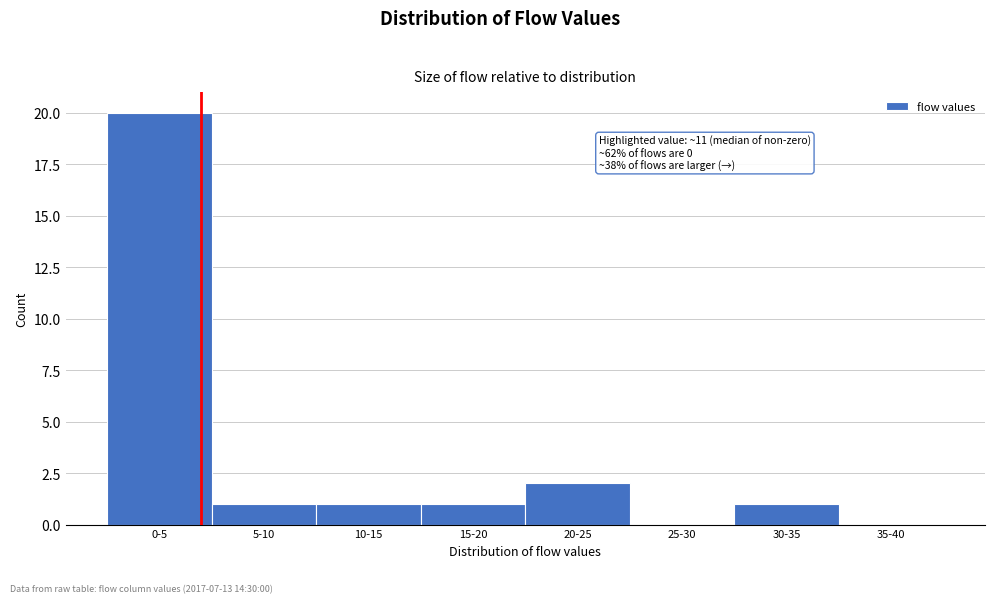

Reading left to right, extract all data points from this chart.

0-5=20	5-10=1	10-15=1	15-20=1	20-25=2	25-30=0	30-35=1	35-40=0